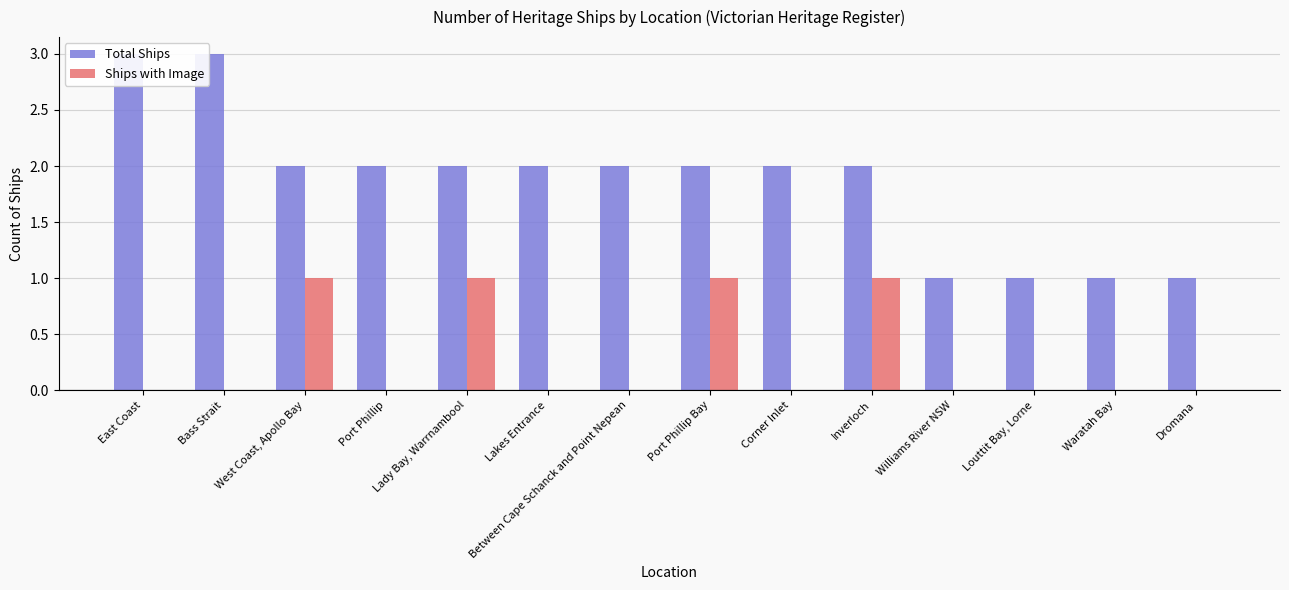

Are the bars grouped side by side (vs. stacked)?

Yes